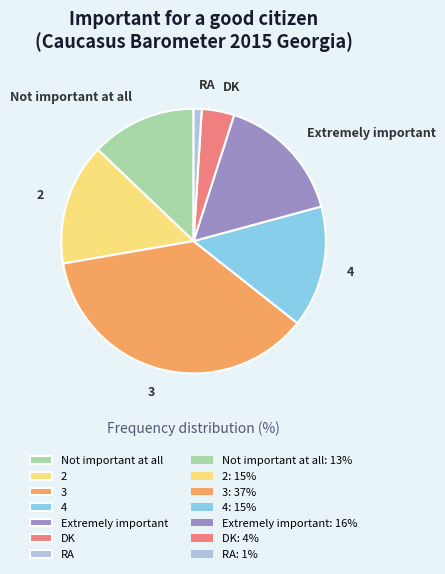

Approximately how many times larger is the value at Not important at all compared to Extremely important?

0.8